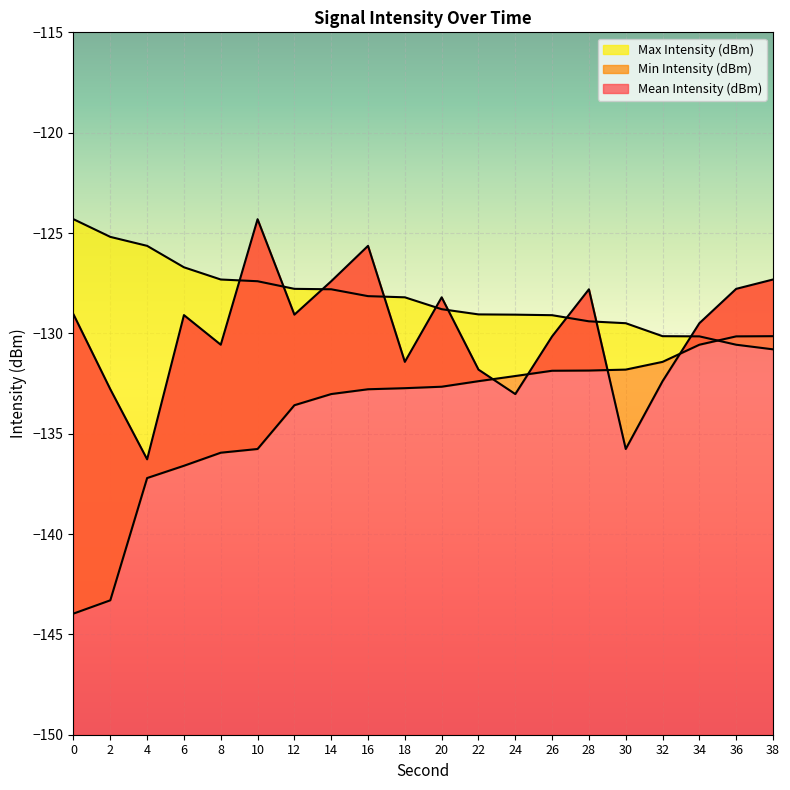

Between 20 and 36, which series saw the biggest shift?

Min Intensity (dBm)